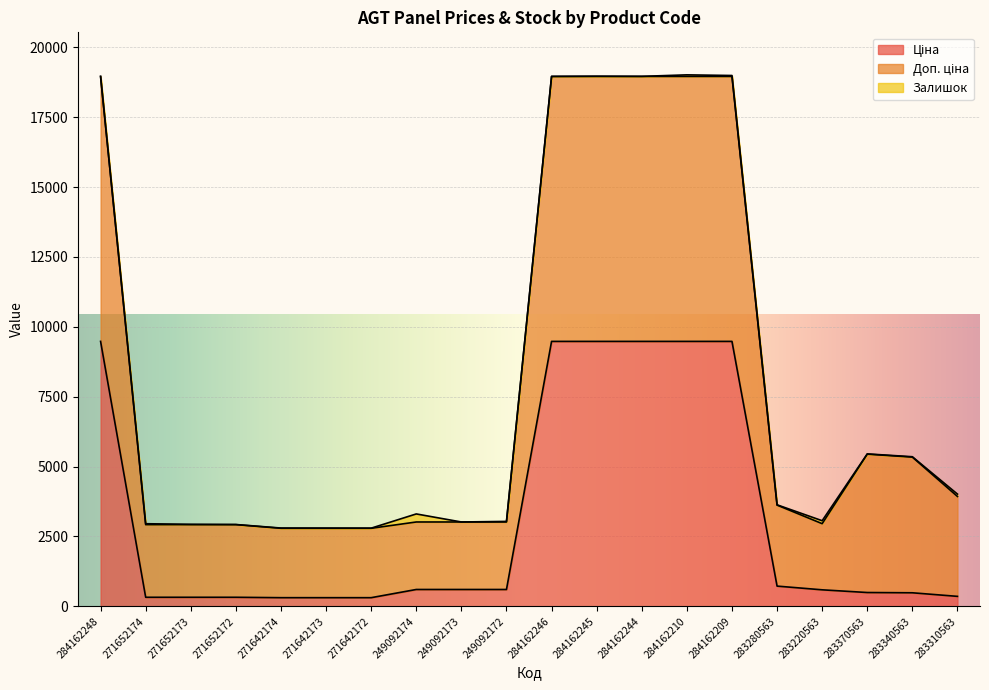

True or false: Ціна and Доп. ціна cross at least once.

False